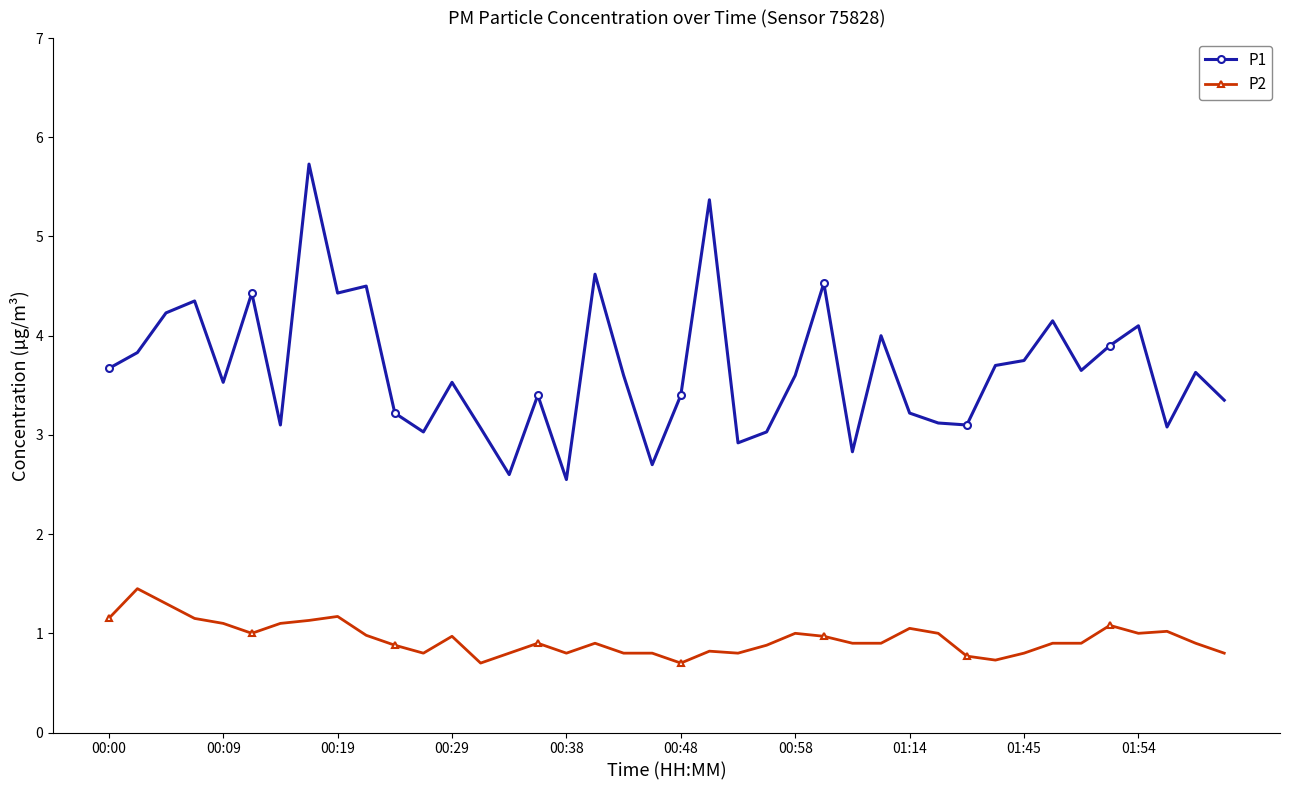

What is the average value of the P2 series?

0.9